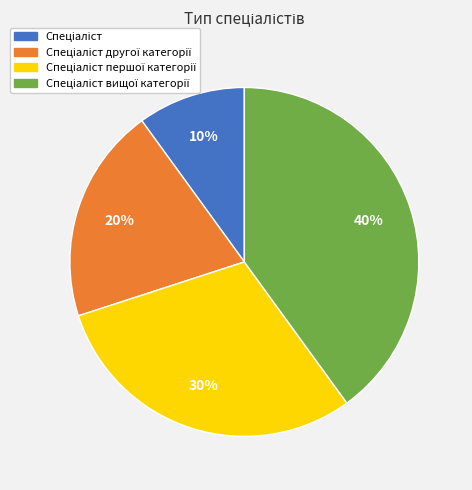

Does any single category account for the majority?

No